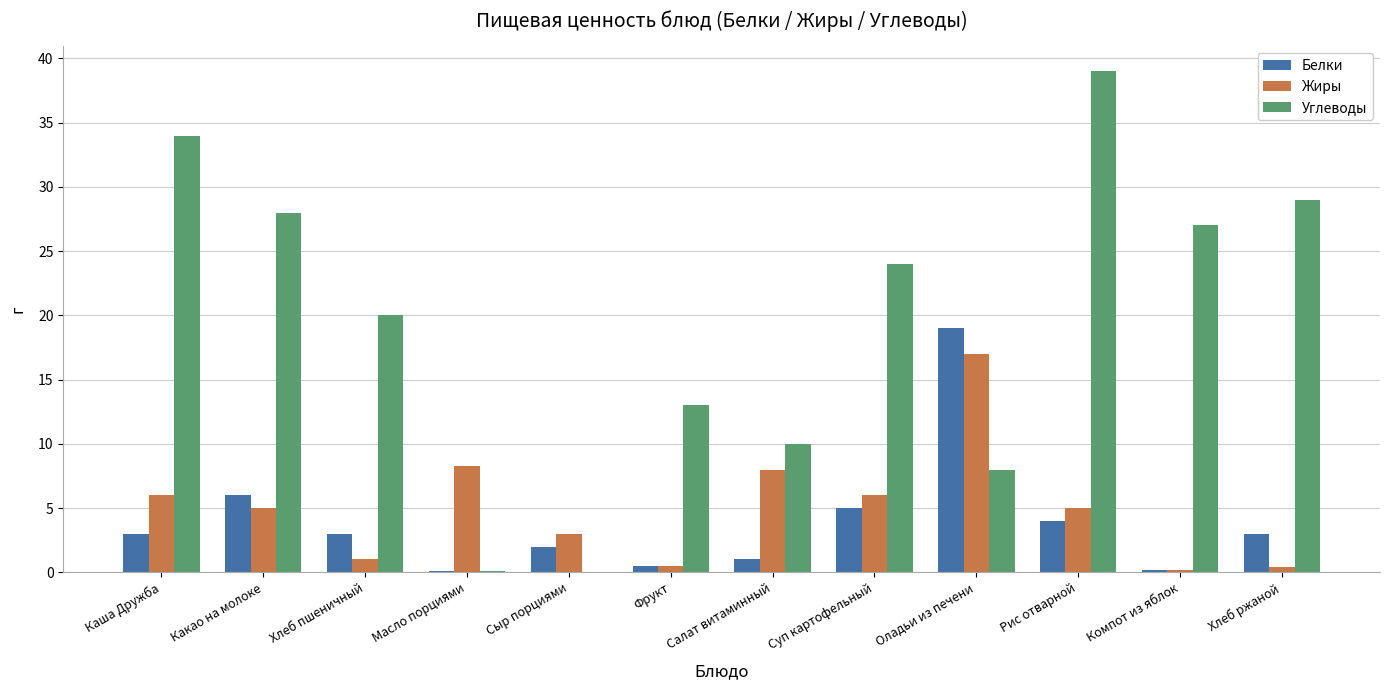

Which series has the largest total across all categories?

Углеводы